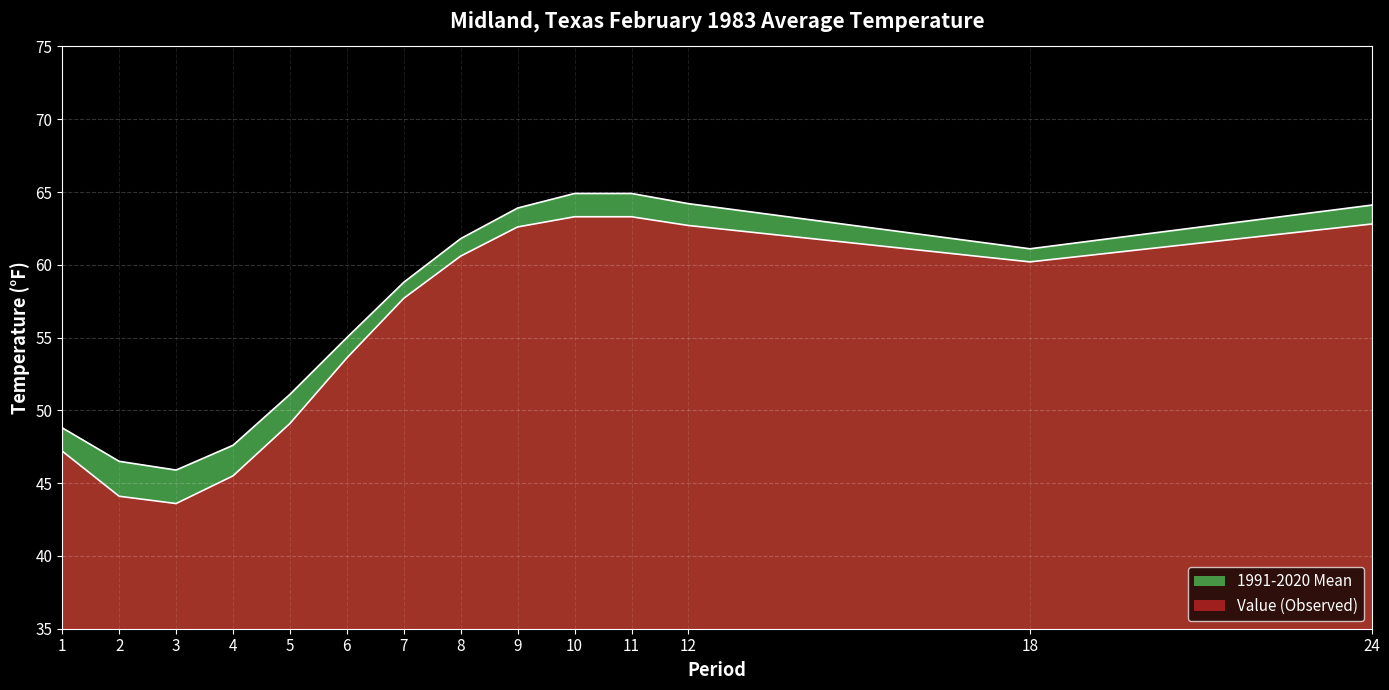

True or false: 1991-2020 Mean has a value of 51.1 at 5.

True